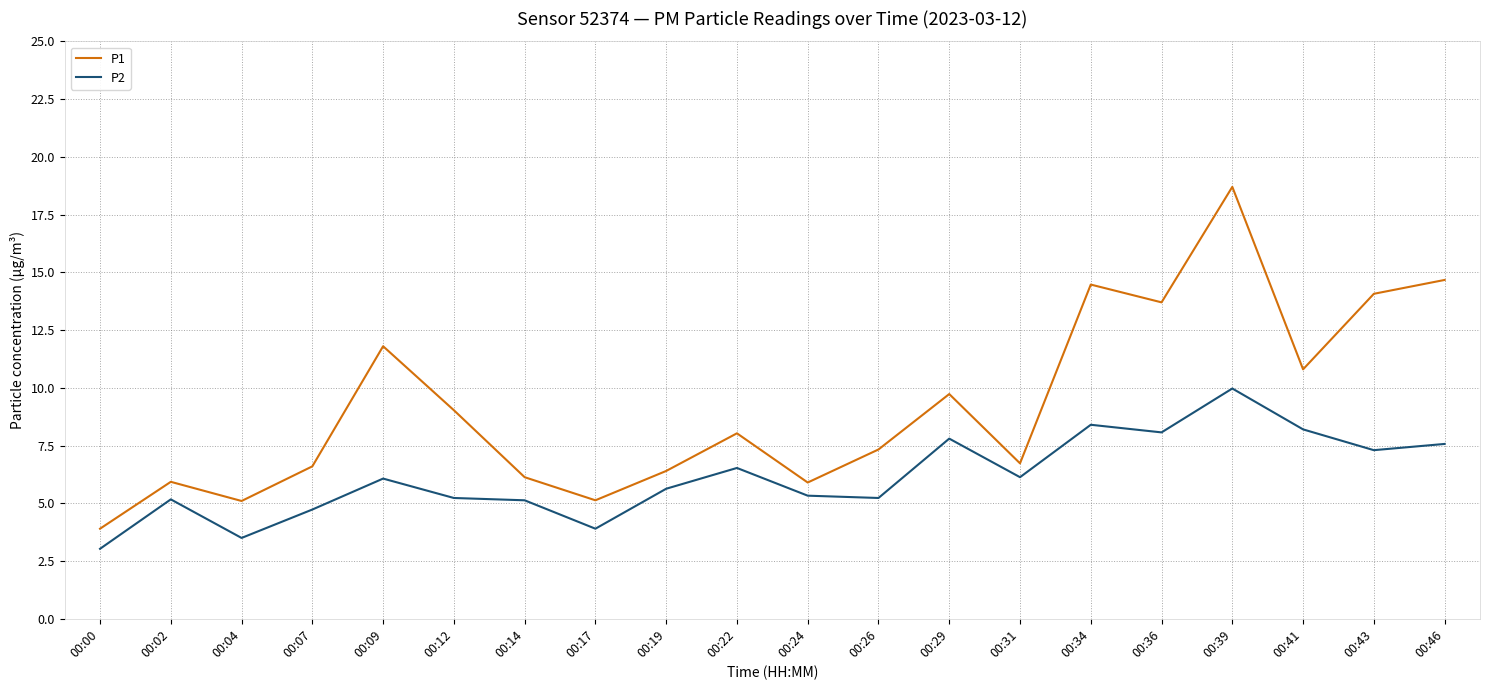

True or false: P1 and P2 intersect in this chart.

False